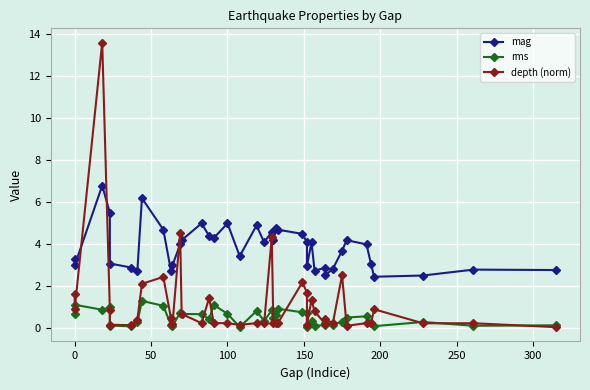

Is it true that depth (norm) equals 0.3 at 29?

False